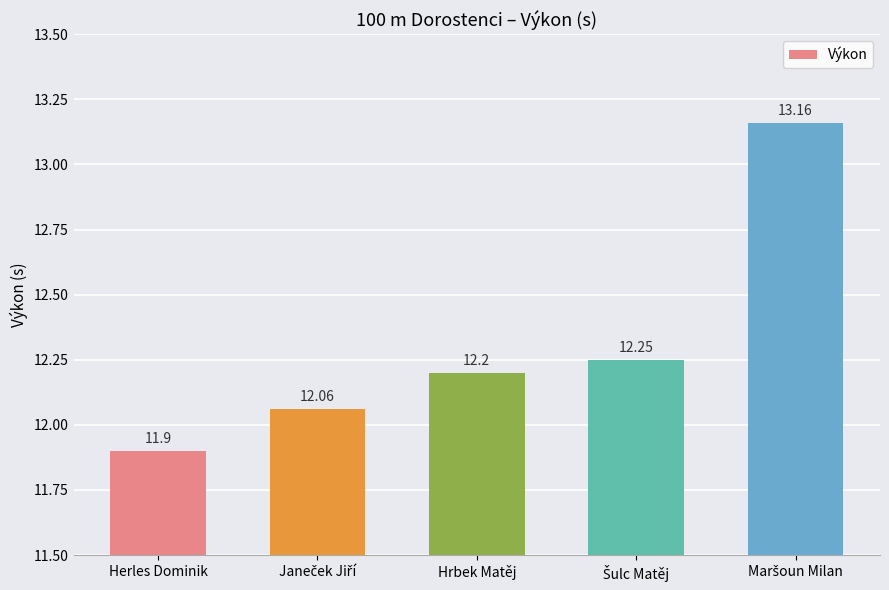

How many series are shown in this chart?

1